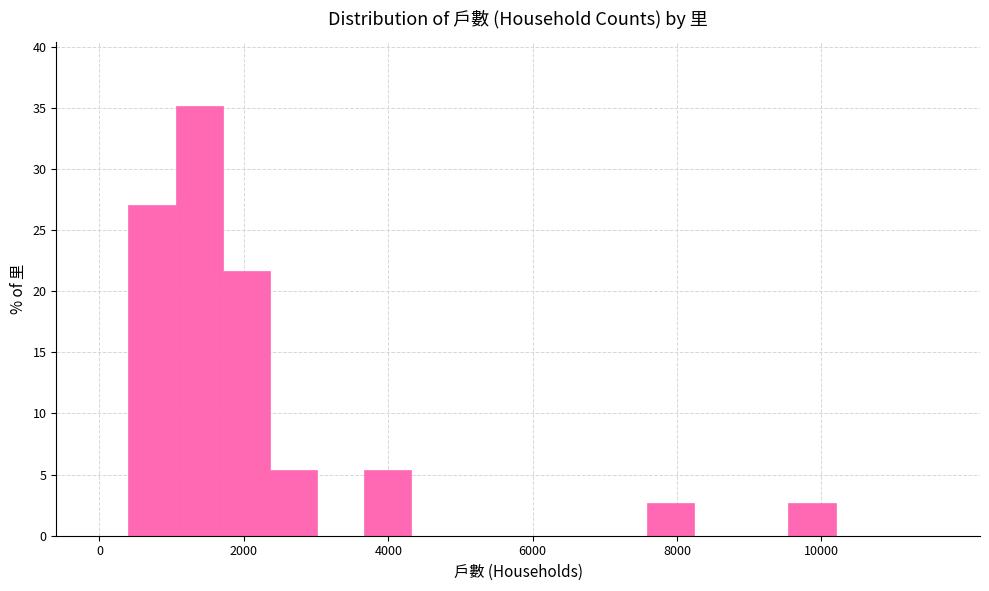

Read against the x-axis, roughly where is the centre of the tallest bar?

1400